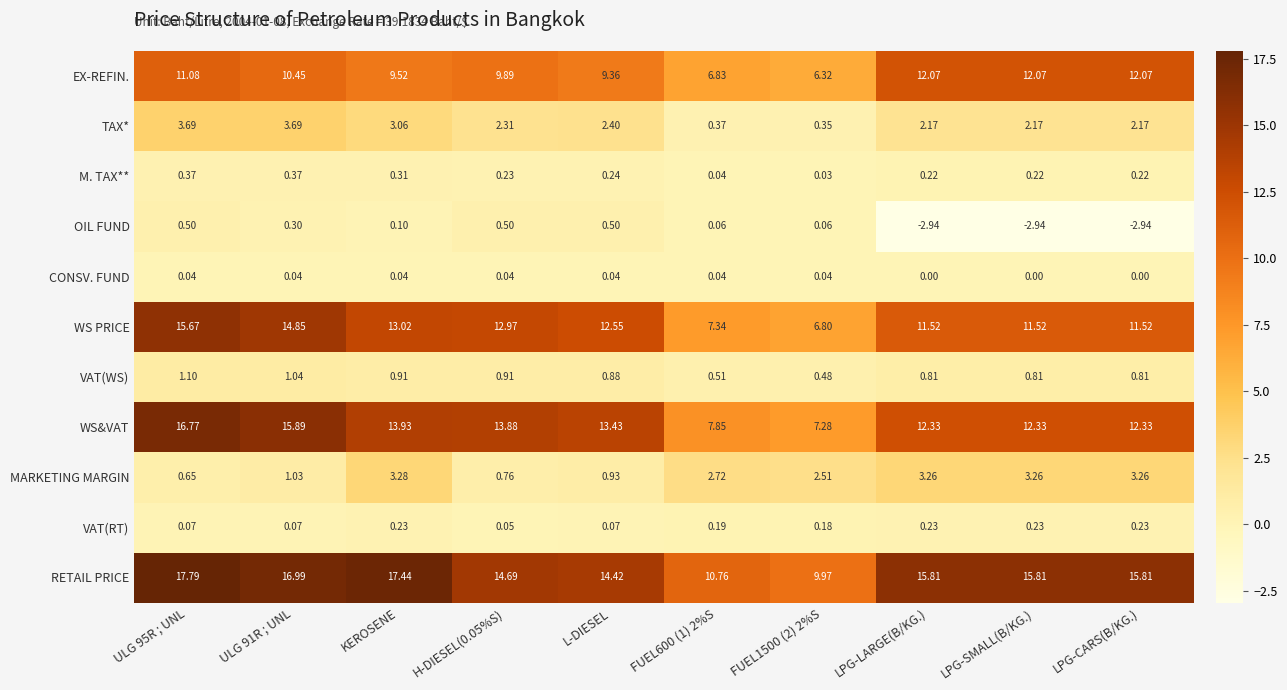

Rank the series at KEROSENE from highest to lowest value.

RETAIL PRICE, WS&VAT, WS PRICE, EX-REFIN., MARKETING MARGIN, TAX*, VAT(WS), M. TAX**, VAT(RT), OIL FUND, CONSV. FUND